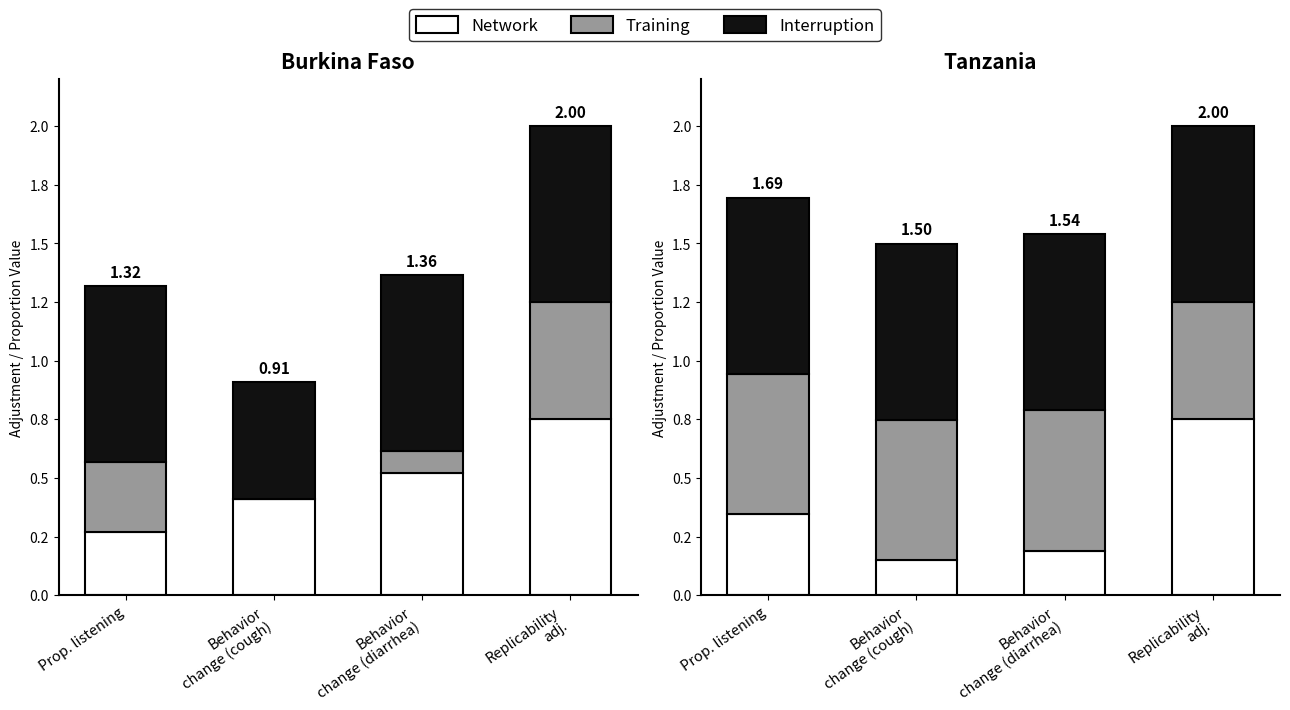

The value of Interruption at Replicability
adj. is 1.1. True or false?

False